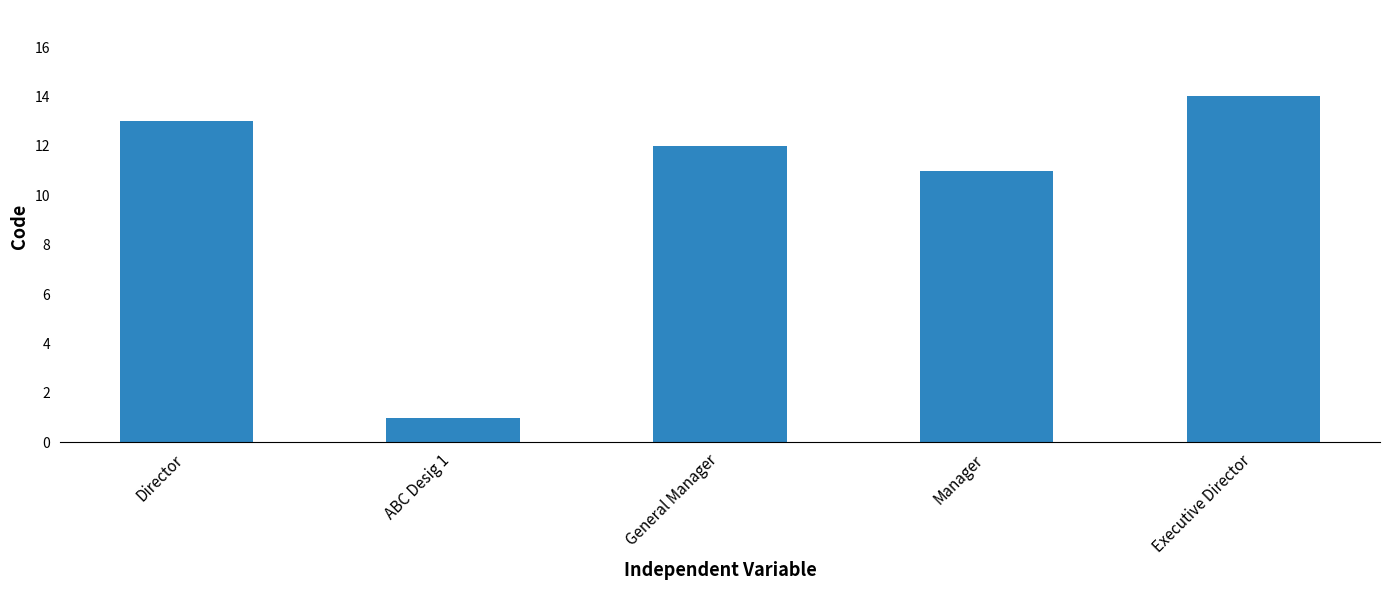

What is the ratio of the value at Director to the value at Executive Director?

0.9